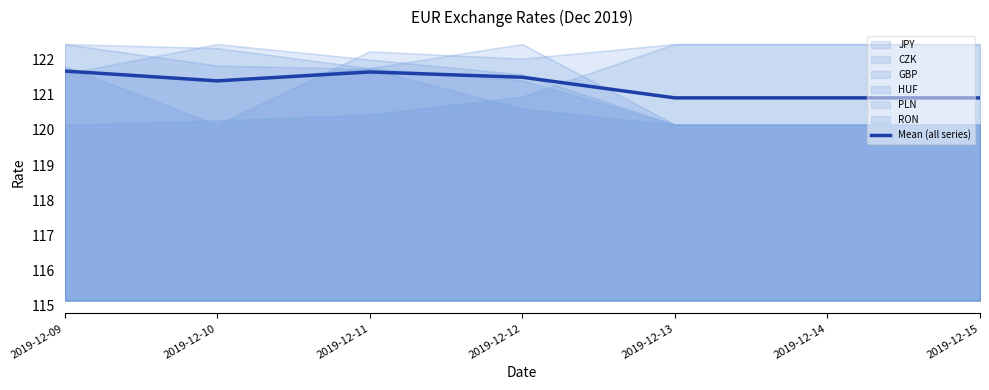

How many lines are shown in the chart?

7